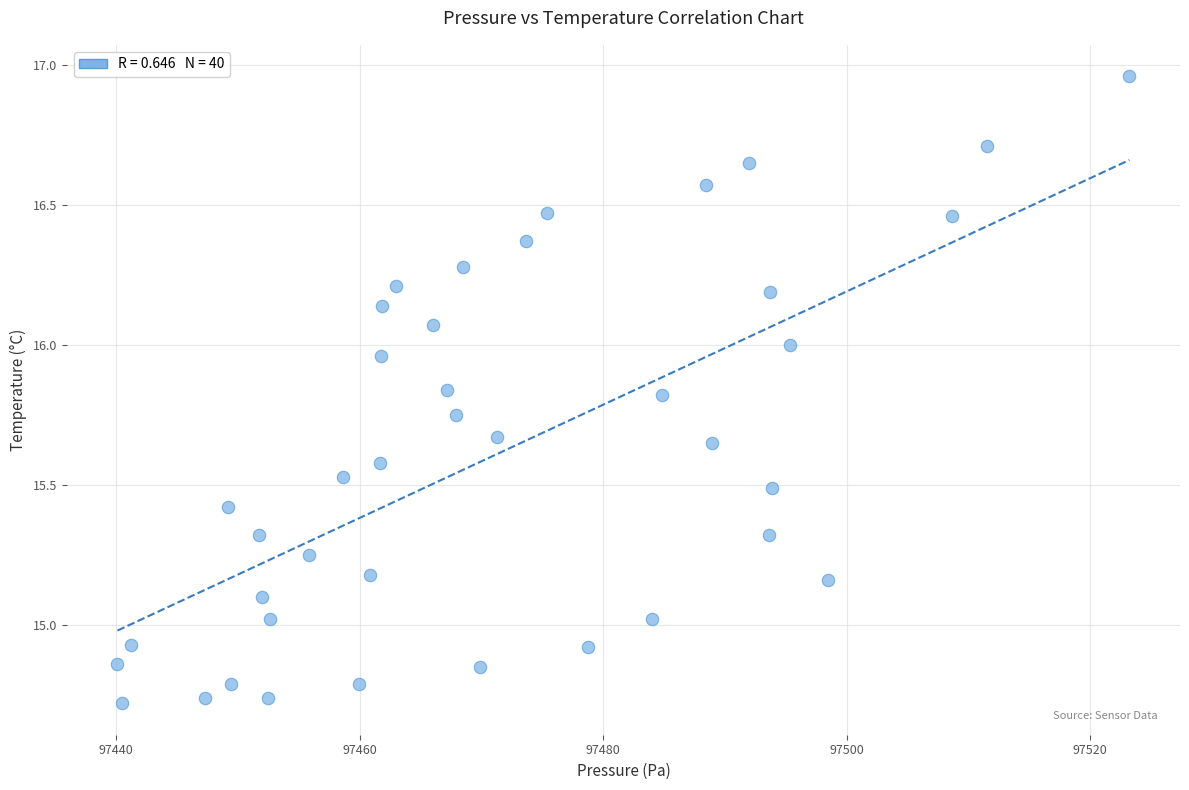

What is the range of Y values (max minus min)?

2.2